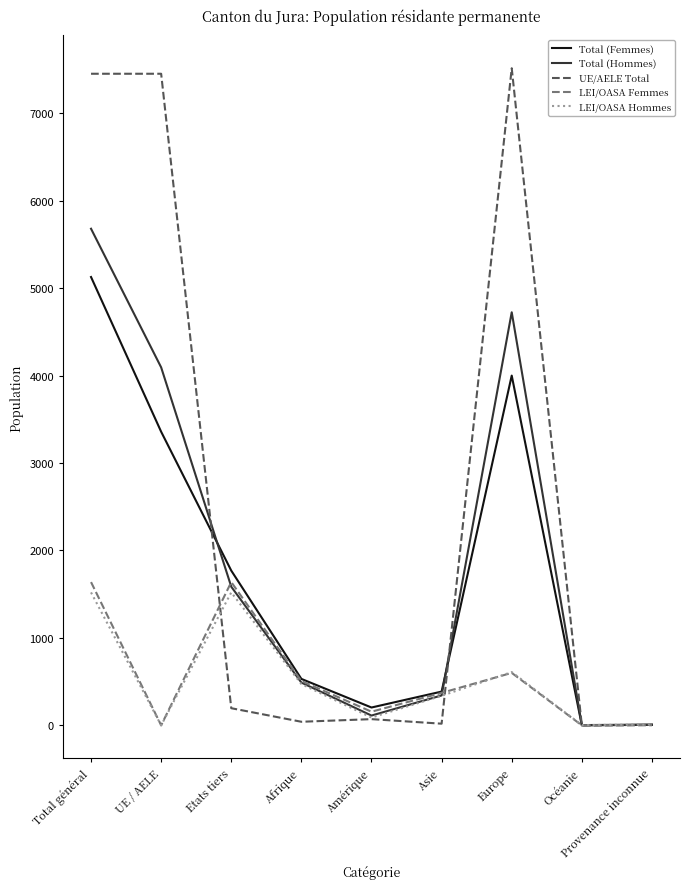

Which series has the largest range (max minus min)?

UE/AELE Total